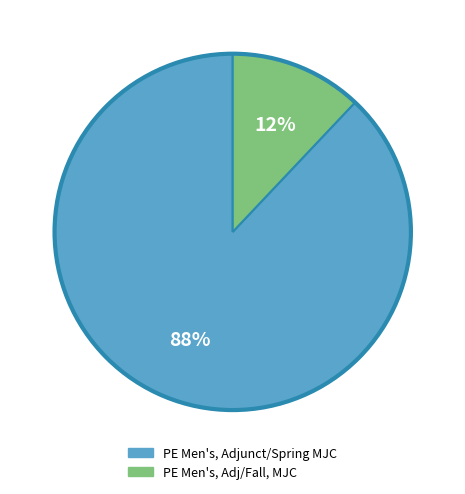

What percentage is the PE Men's, Adjunct/Spring MJC slice, to the nearest percent?

88%